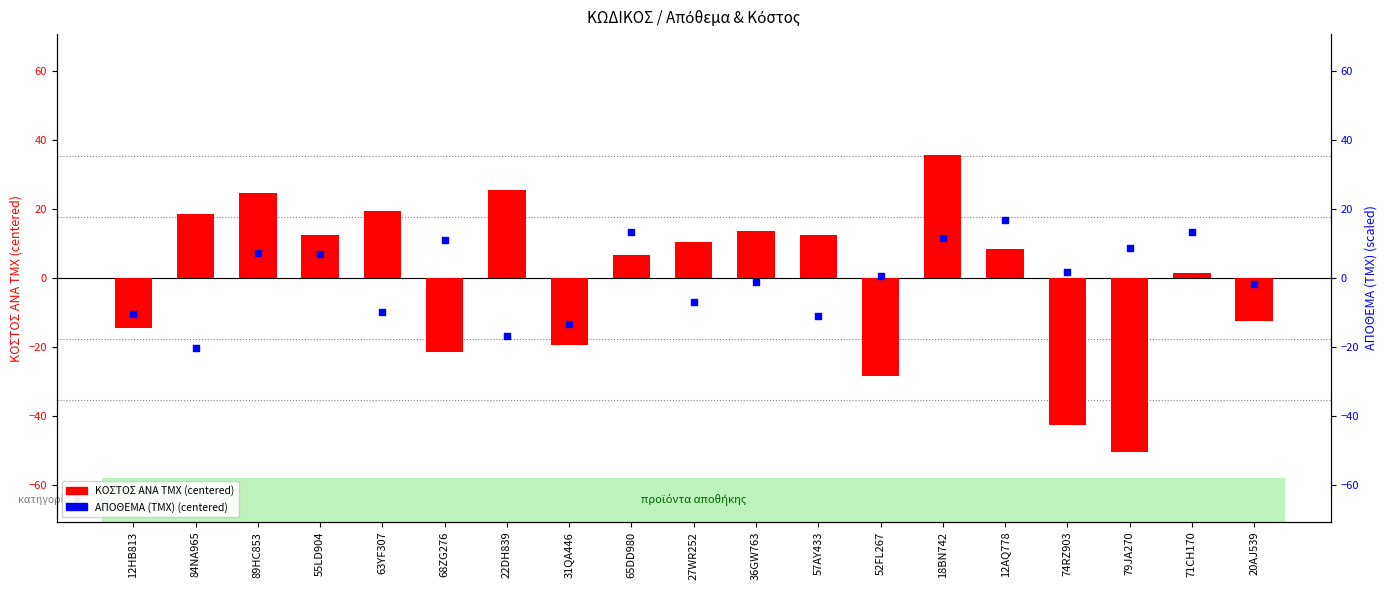

Which series reaches the maximum Y coordinate?

ΚΟΣΤΟΣ ΑΝΑ ΤΜΧ (centered)